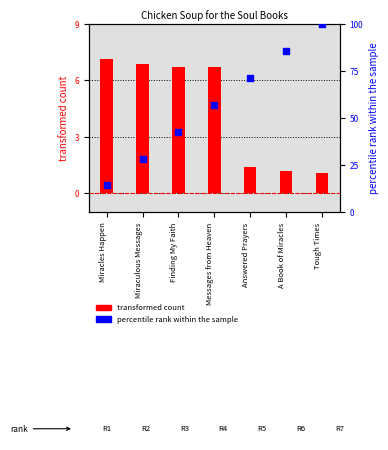

At how many categories does at least one series exceed 84?

2